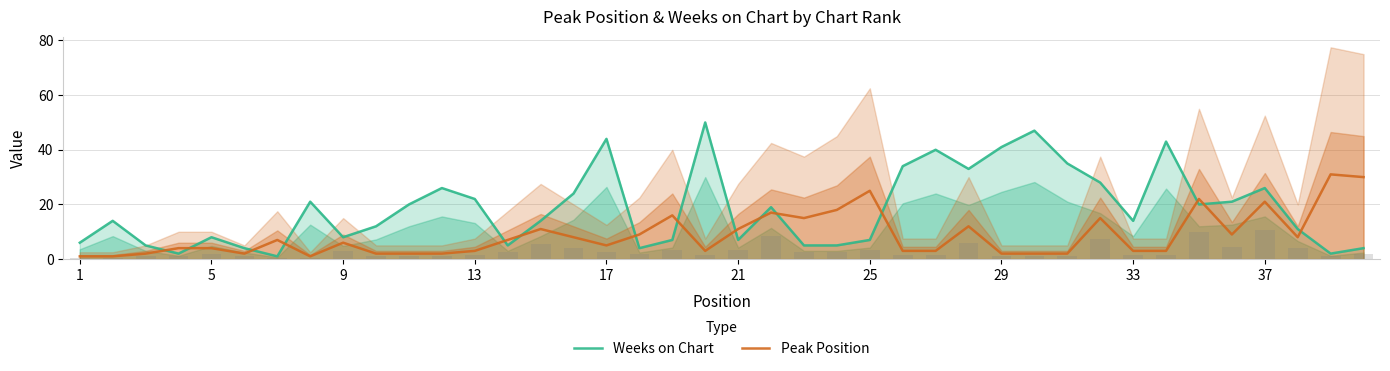

How many bars are there in each group?

2